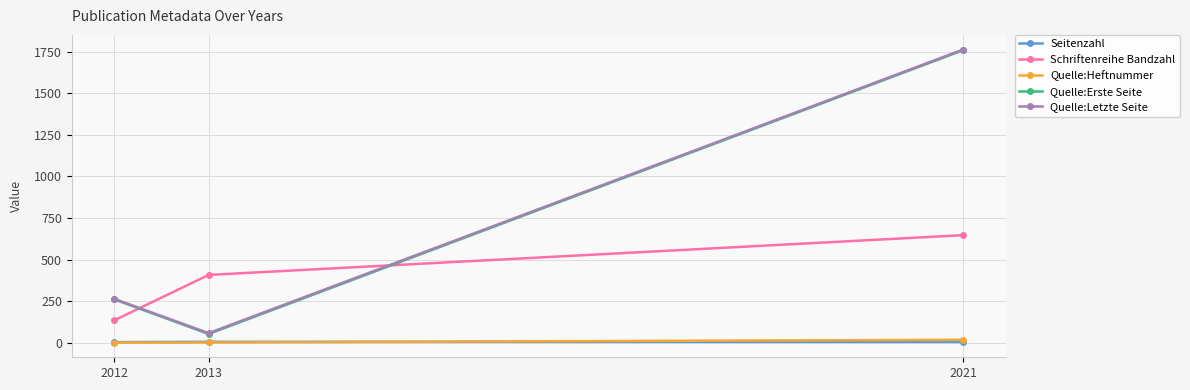

What is the approximate value of Schriftenreihe Bandzahl at 2012, to the nearest 50?

150